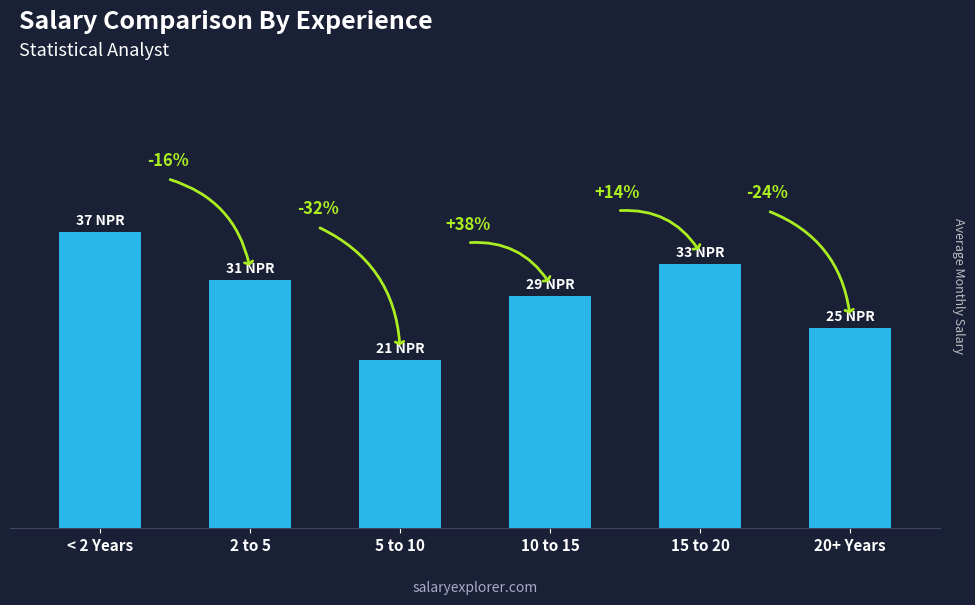

List the labels in order of value, largest first.

< 2 Years, 15 to 20, 2 to 5, 10 to 15, 20+ Years, 5 to 10